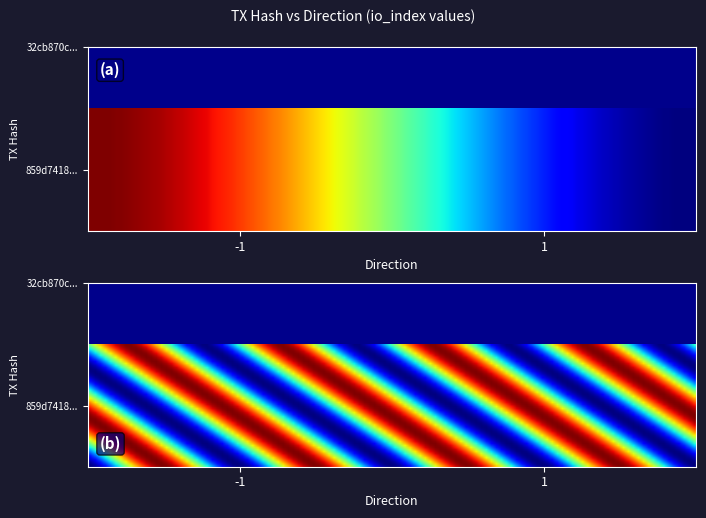

Count the 32cb870c17d3657ba9fe11f9dfa284432fc4f20 values in the range 1 to 18.

2